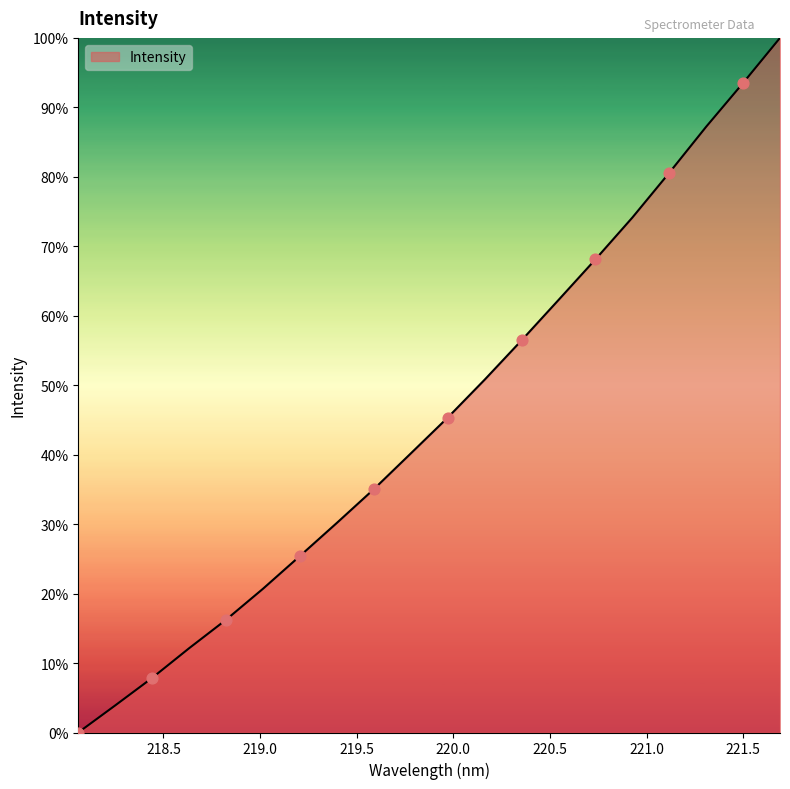

What is the greatest value displayed?

100.0